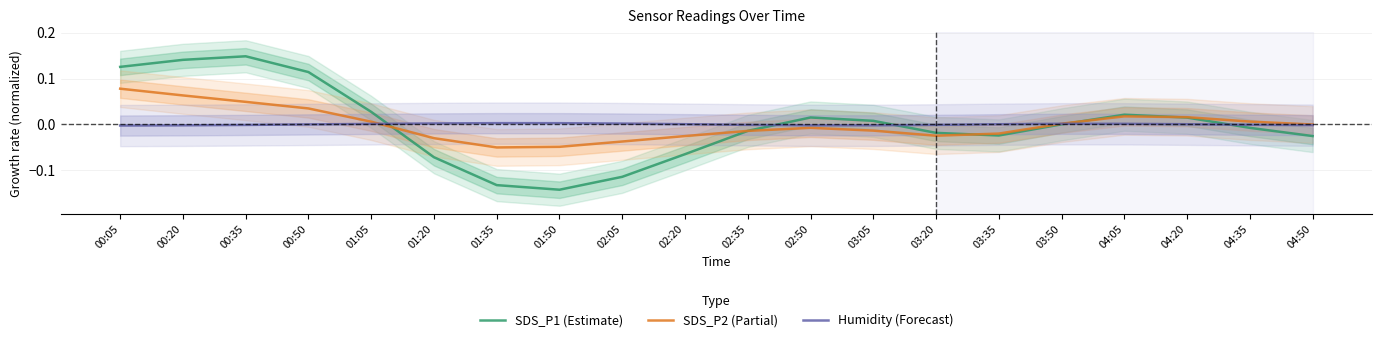

True or false: SDS_P1 (Estimate) has a value of 0.0 at 03:05.

False